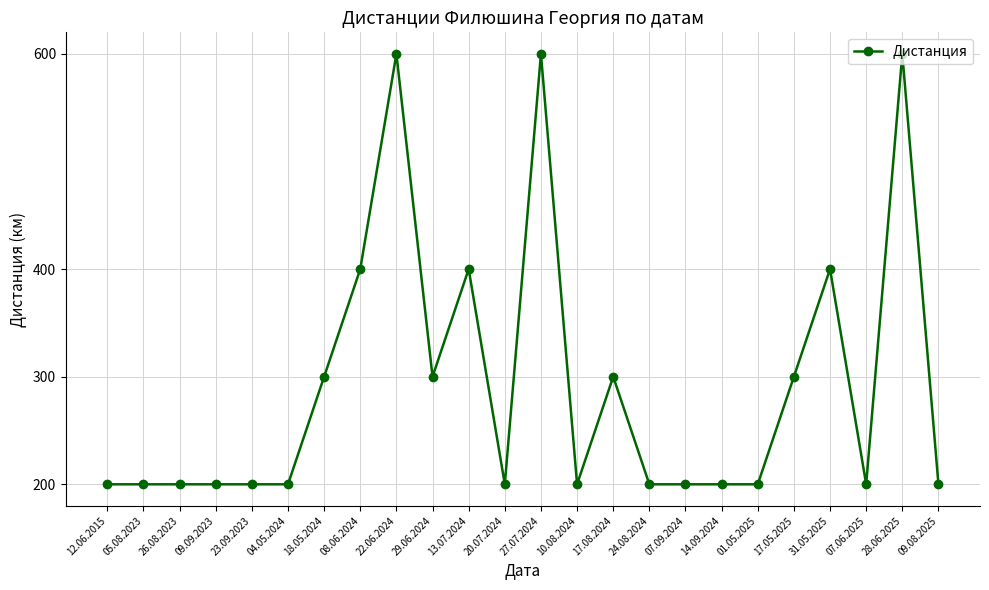

What is the label of the 10th point from the right?

17.08.2024